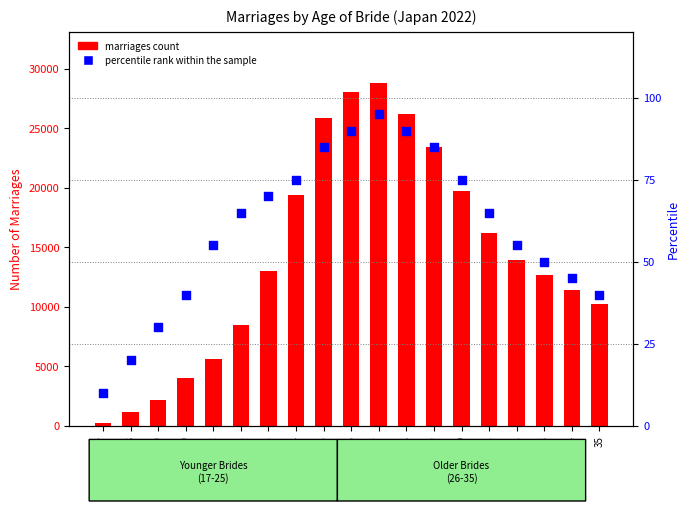

Which series has the largest total across all categories?

marriages count